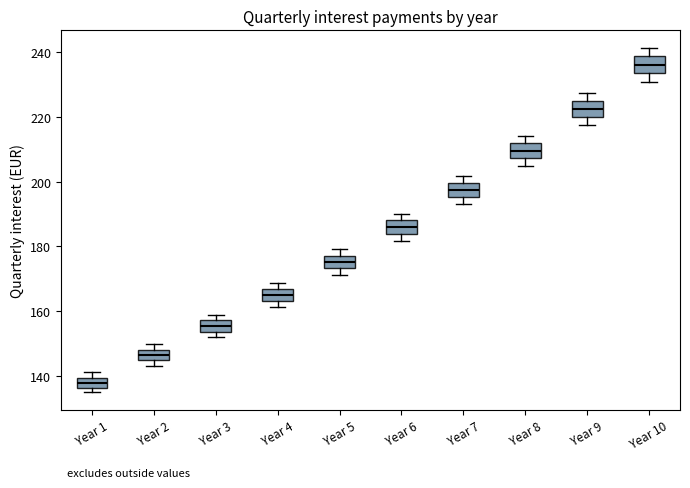

Where does the lower whisker of the box for Year 10 end on the y-axis? The values are not printed on the chart, so give them approximately, as read against the axis.

230